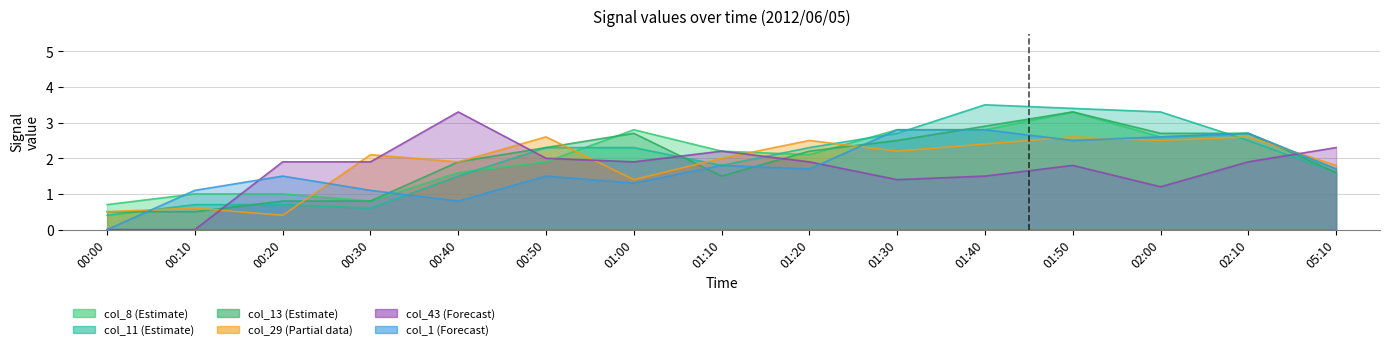

What value does the col_43 series have at 01:30?

1.4